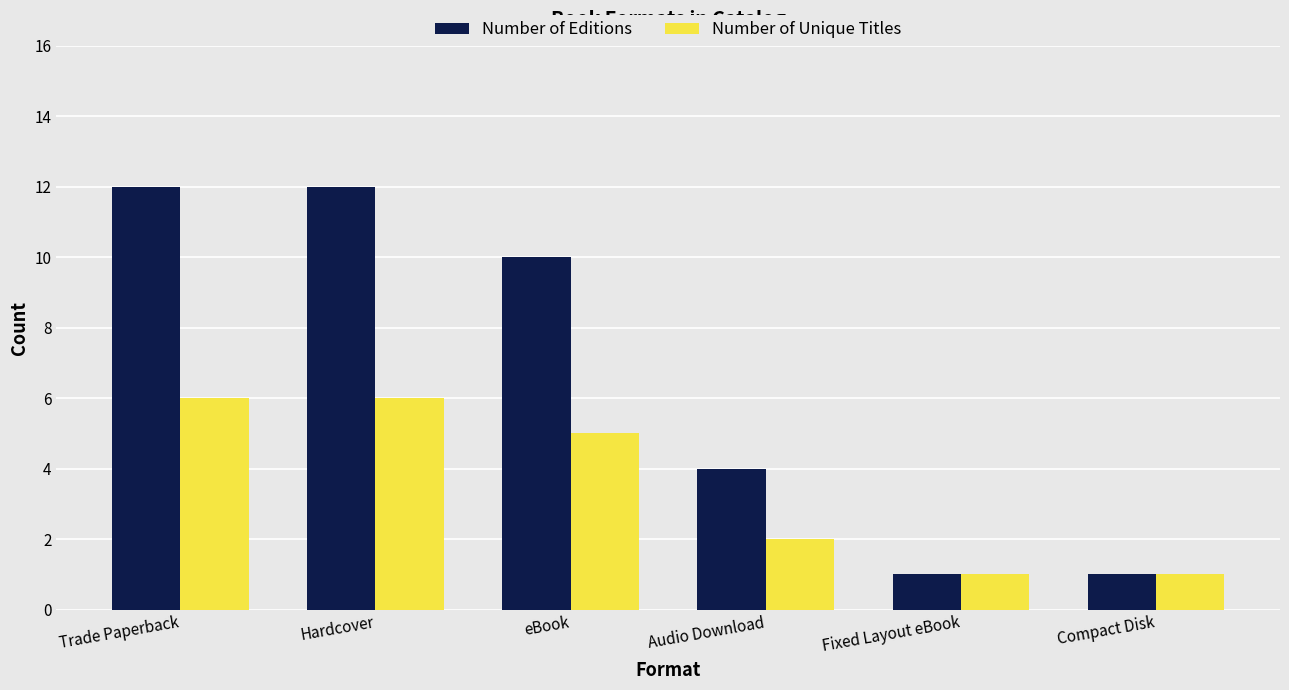

How many data points in Number of Editions are less than 10?

3